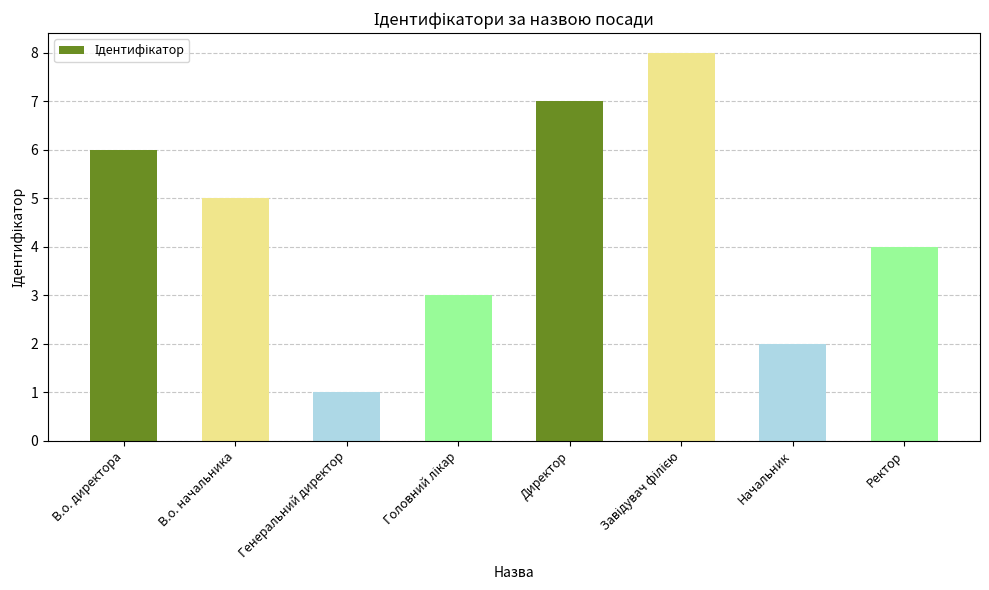

What is the sum of all values?

36